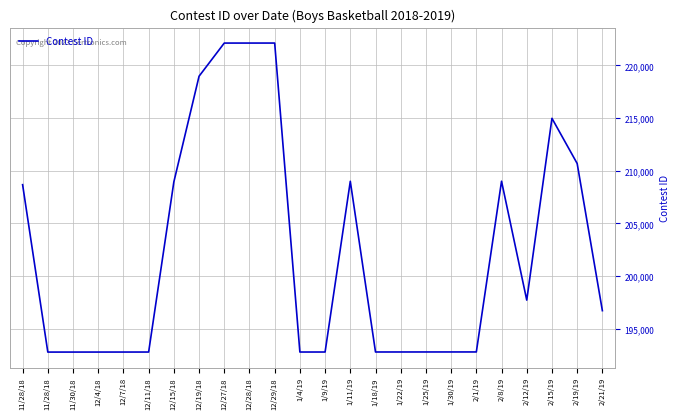

How many lines are shown in the chart?

1